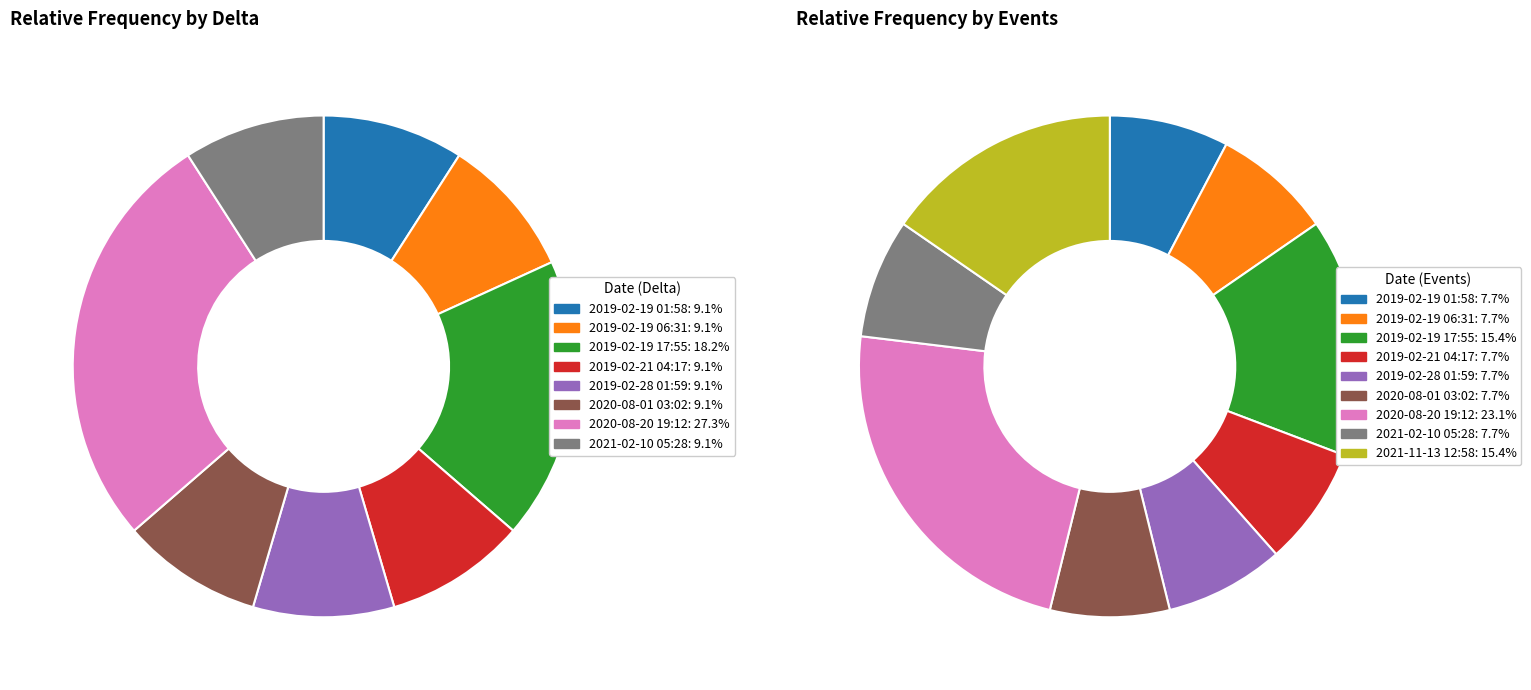

Count the number of slices in the pie.

9